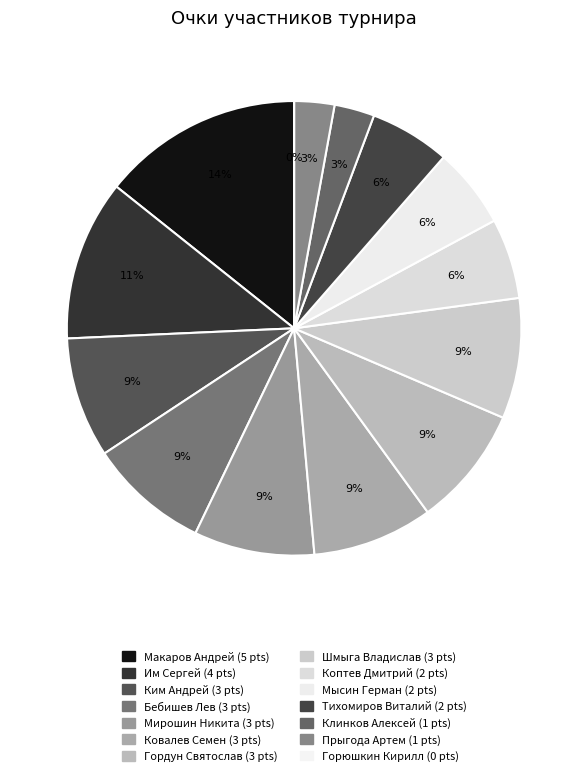

Is there a majority slice in this chart?

No